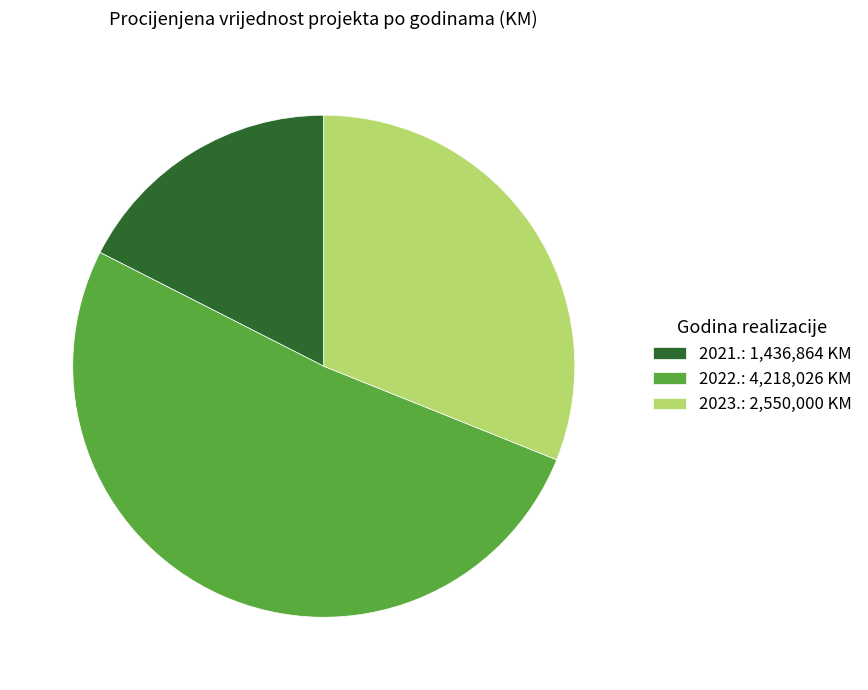

What is the ratio of the value at 2021.: 1,436,864 KM to the value at 2023.: 2,550,000 KM?

0.6